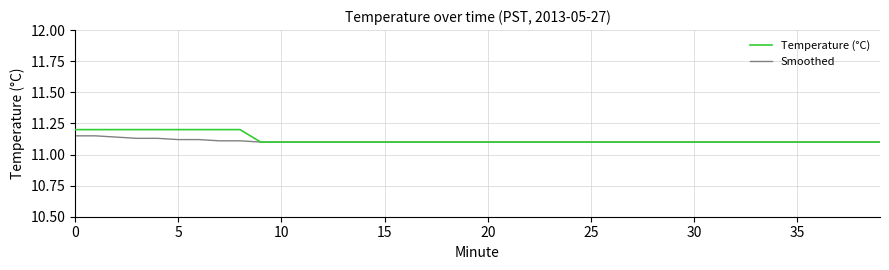

Which series has the widest spread of values?

Temperature (°C)